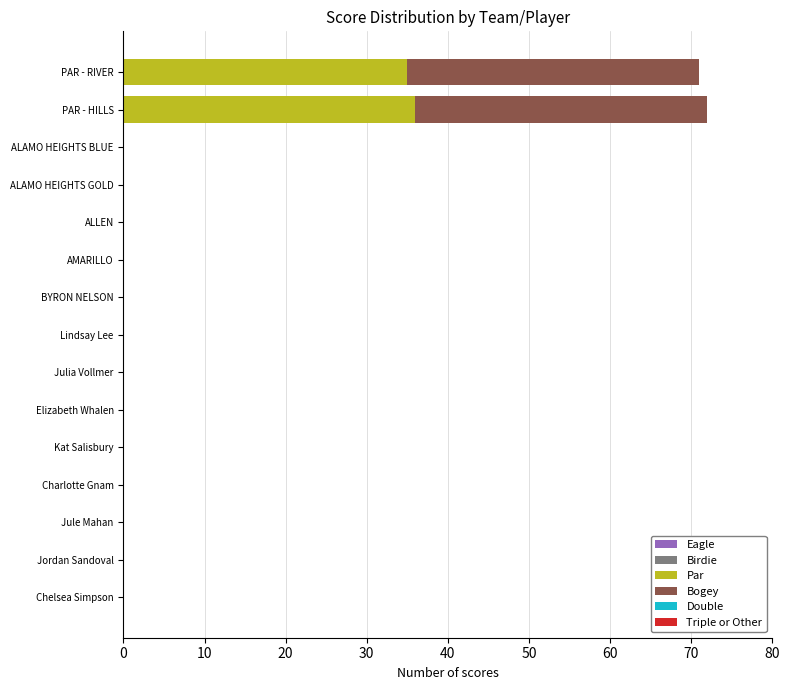

Is it true that Par equals 20 at ALLEN?

False